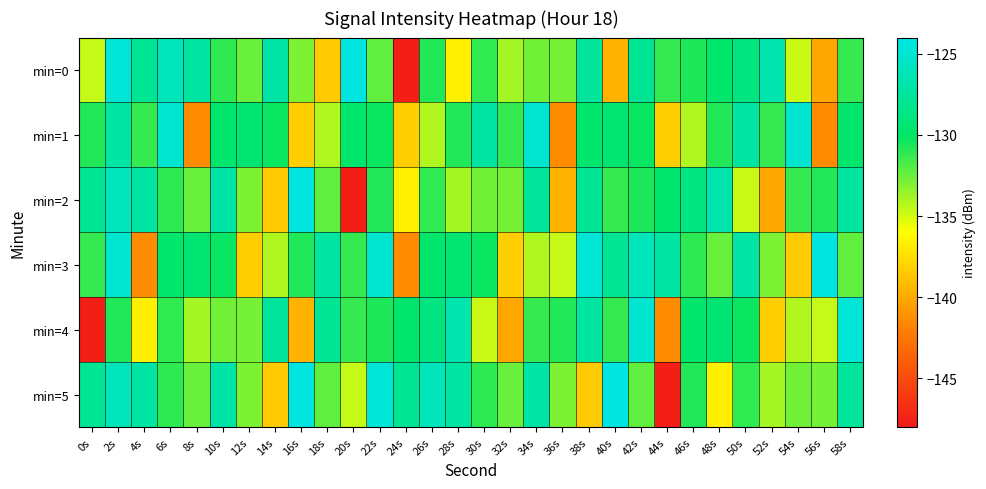

What is the spread (max minus min) of values at 12s?

8.8